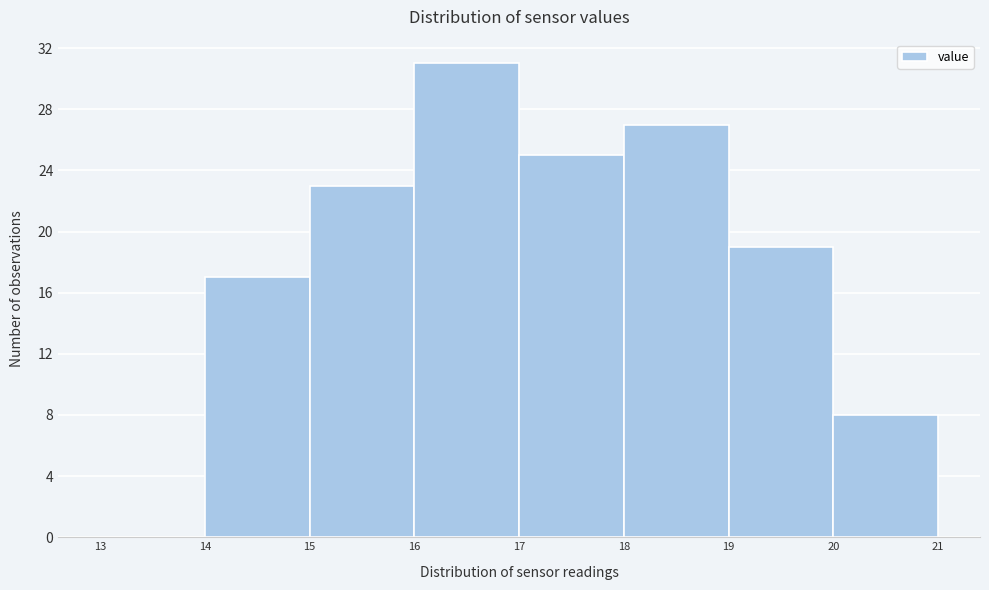

Reading left to right, transcribe this chart: for each bar, give the range it covers on the x-axis and its height. The values are not printed on the chart, so give them approximately, as read against the axis.

13 to 14: 0
14 to 15: 17
15 to 16: 23
16 to 17: 31
17 to 18: 25
18 to 19: 27
19 to 20: 19
20 to 21: 8